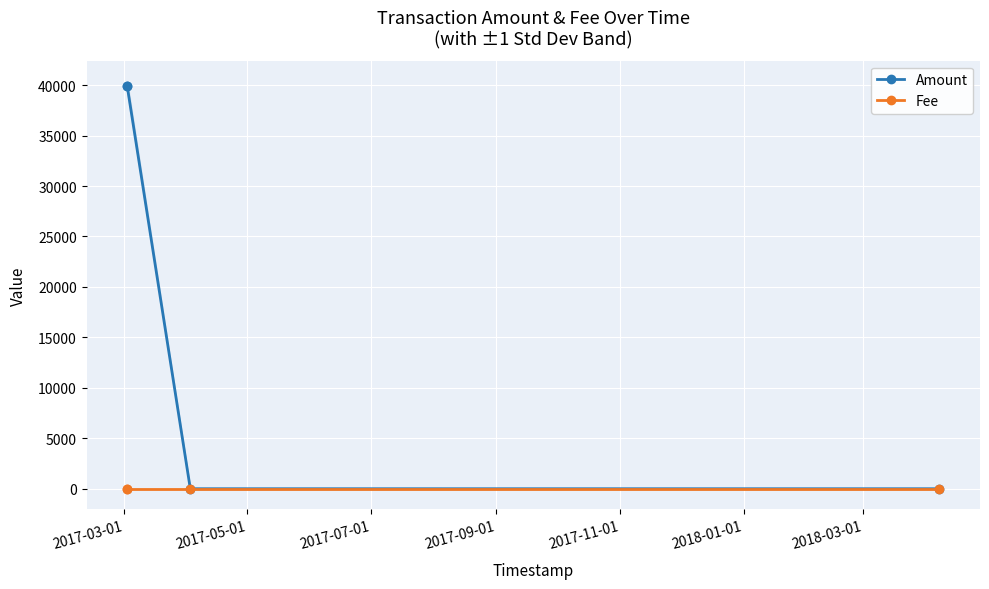

True or false: Amount and Fee intersect in this chart.

False